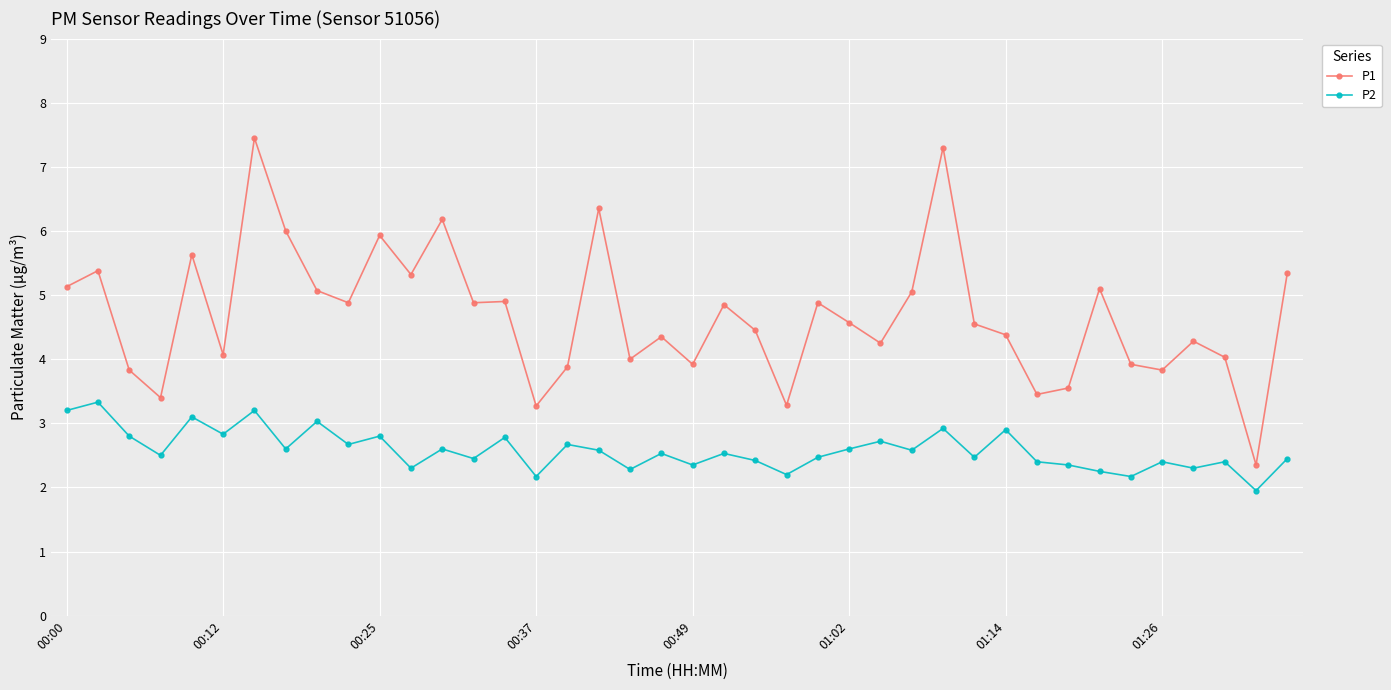

What is the maximum value shown in the chart?

7.5